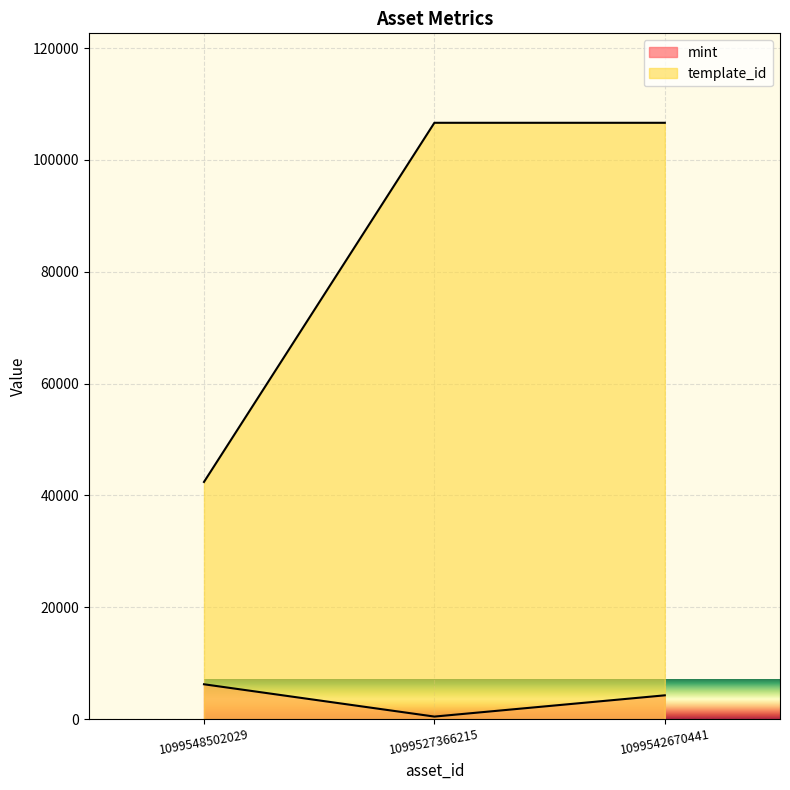

How many data points in mint are less than 4266?

1